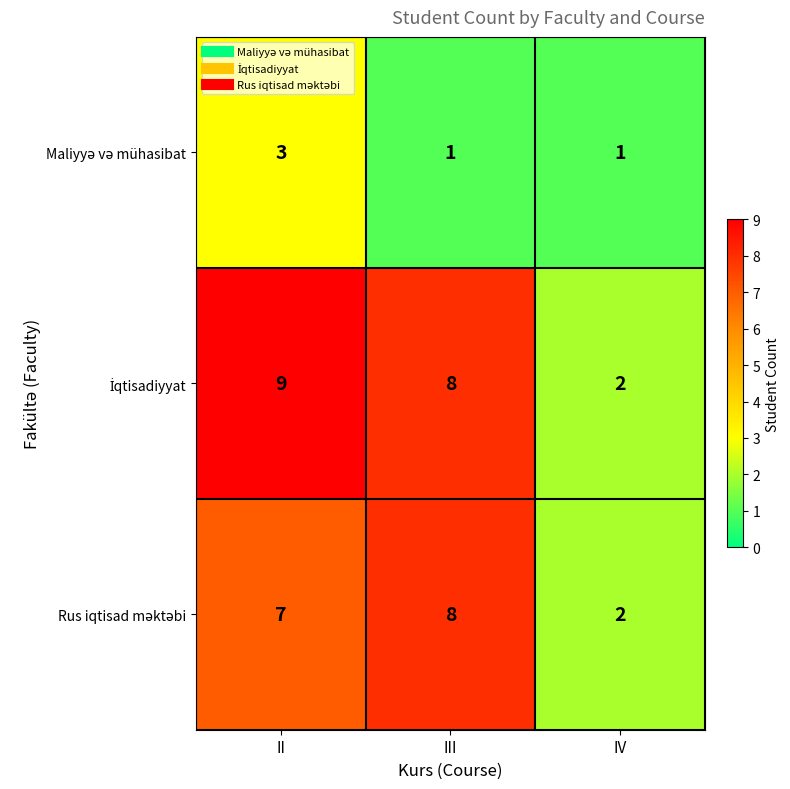

At which category does the chart reach its peak across all series?

II